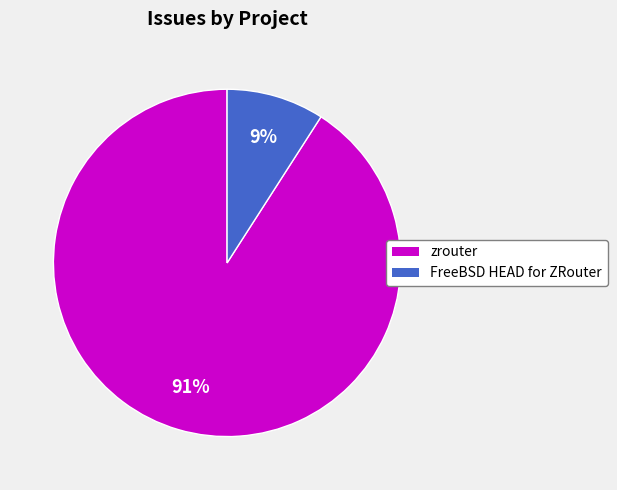

How many slices are in this pie chart?

2